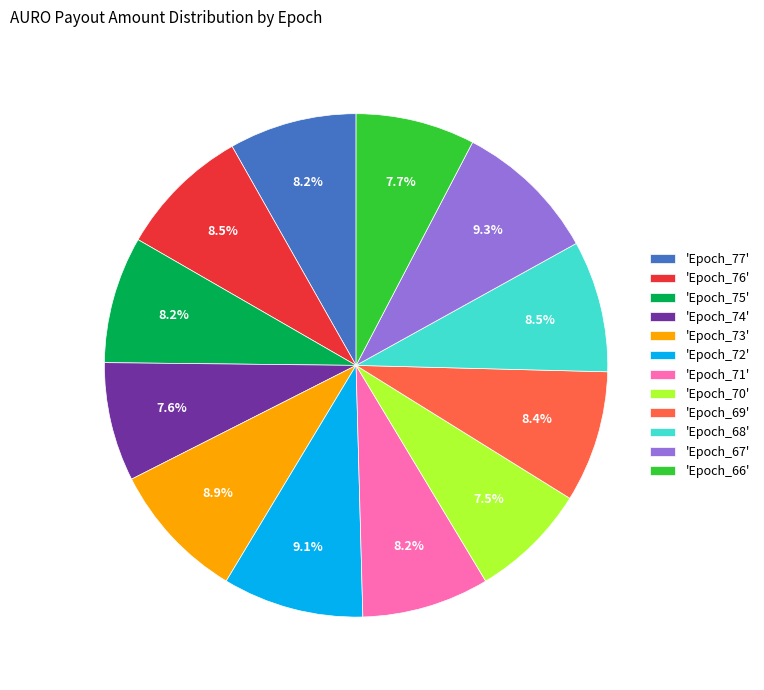

Is there a majority slice in this chart?

No